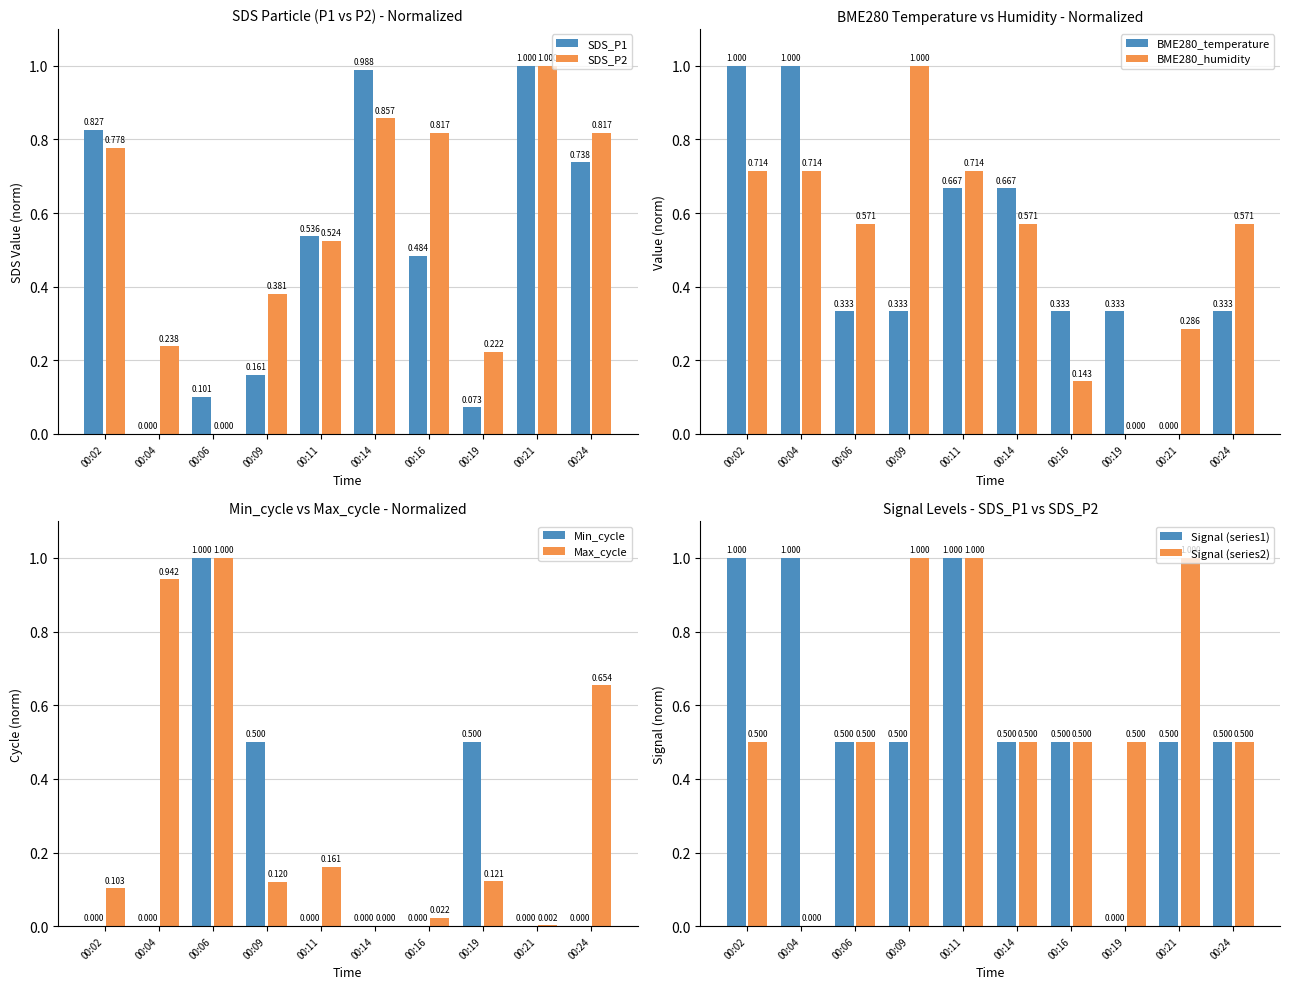

What is the difference between the maximum and minimum values in the SDS_P2 series?

1.0